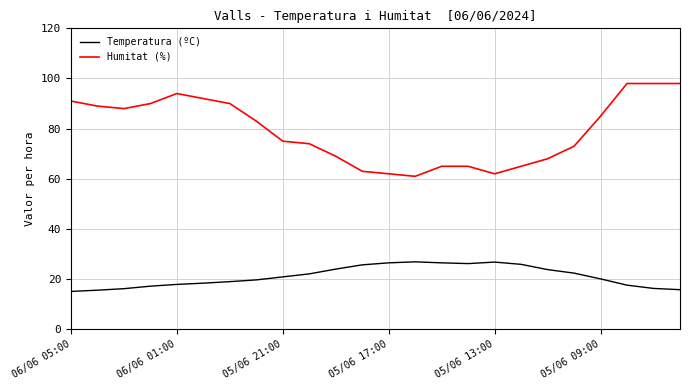

True or false: Temperatura (ºC) and Humitat (%) intersect in this chart.

False